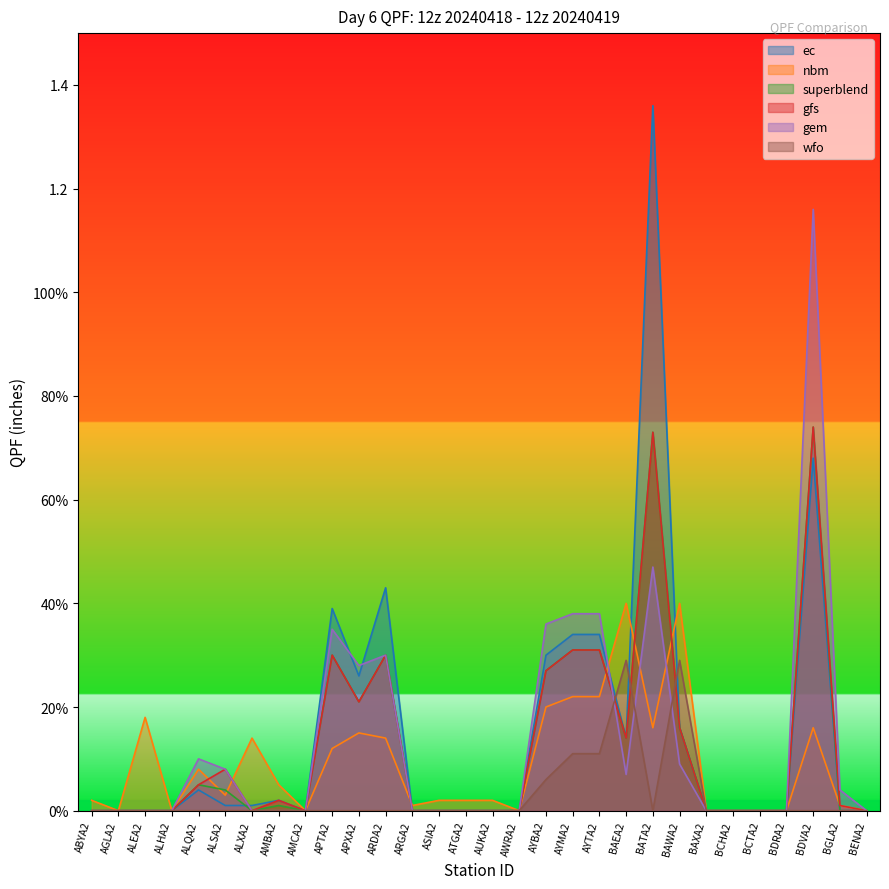

True or false: ec has a value of 0.8 at BENA2.

False